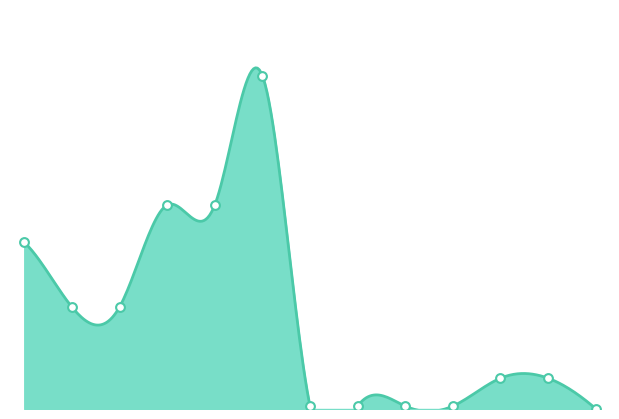

What is the ratio of the value at Silk 287692233 to the value at Ламінат 284032207?

34.9